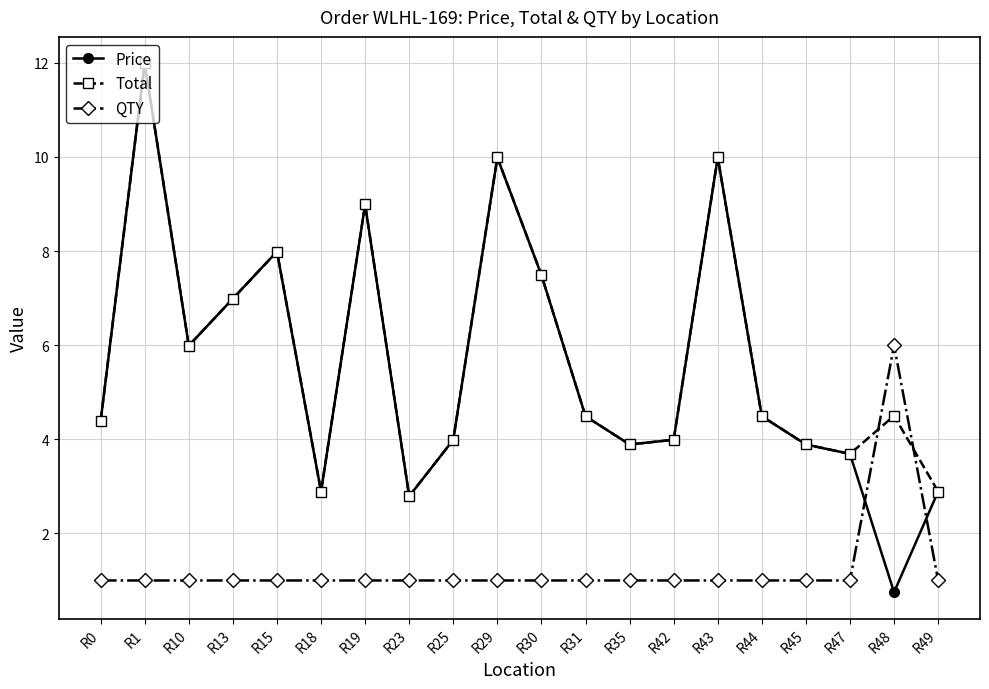

What is the maximum value shown in the chart?

12.0